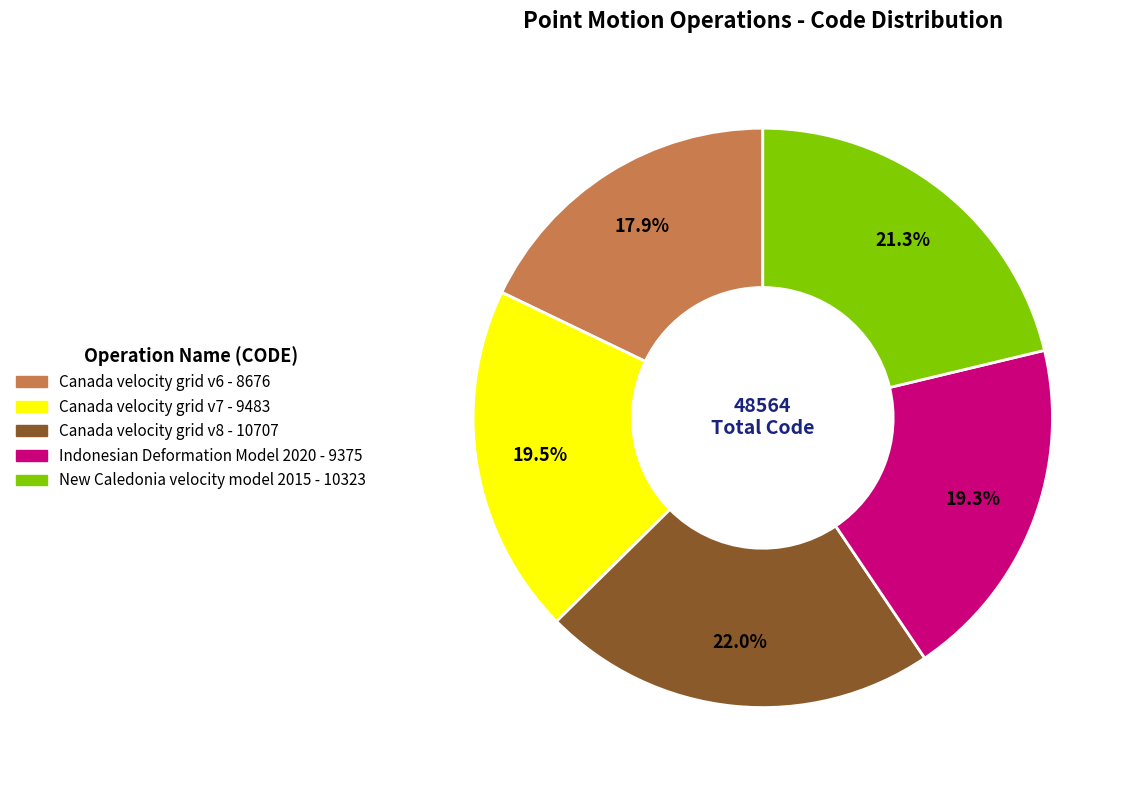

How much of the chart is everything except Indonesian Deformation Model 2020?

80.7%